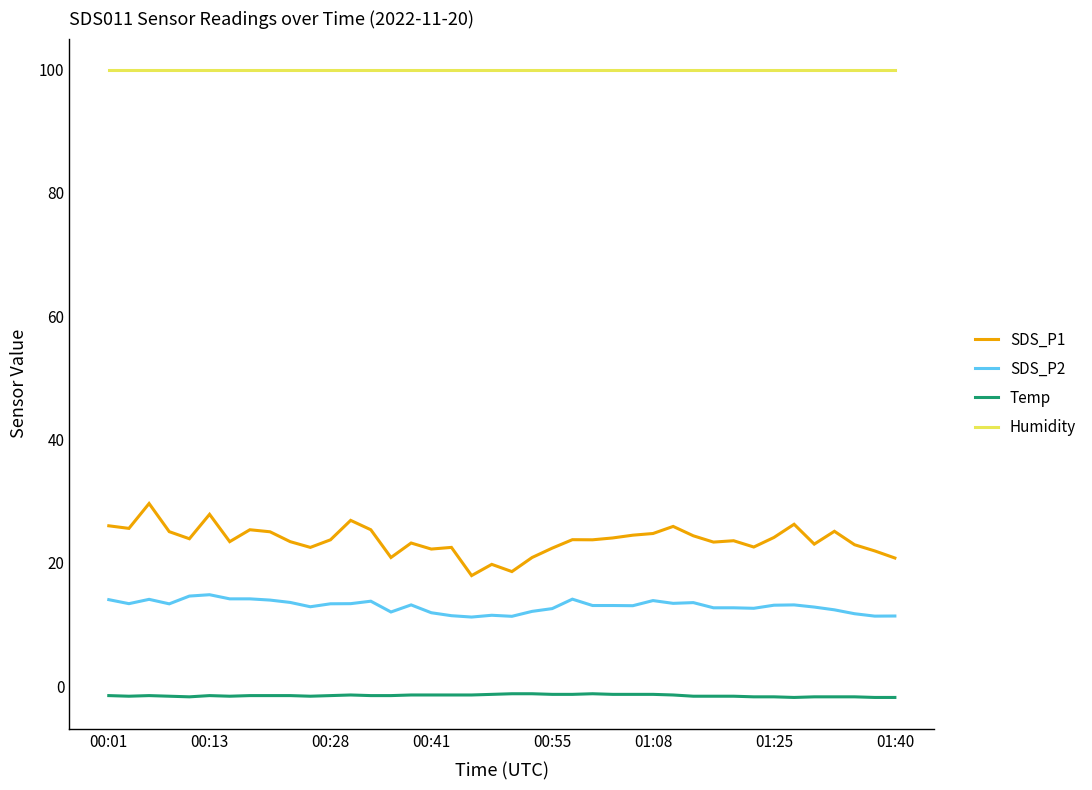

Which series has the largest range (max minus min)?

SDS_P1